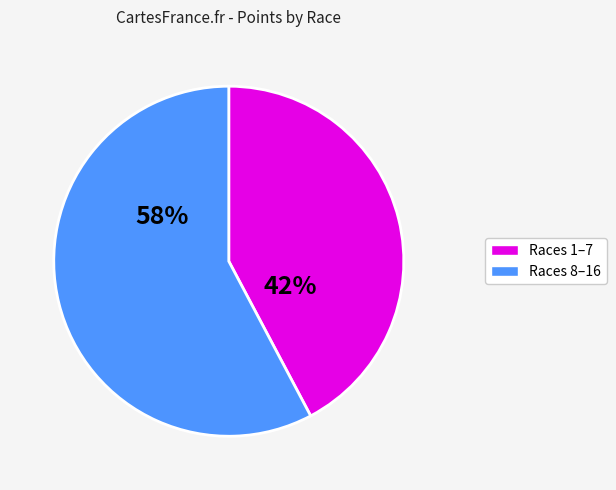

Is there any slice that represents more than half of the pie?

Yes